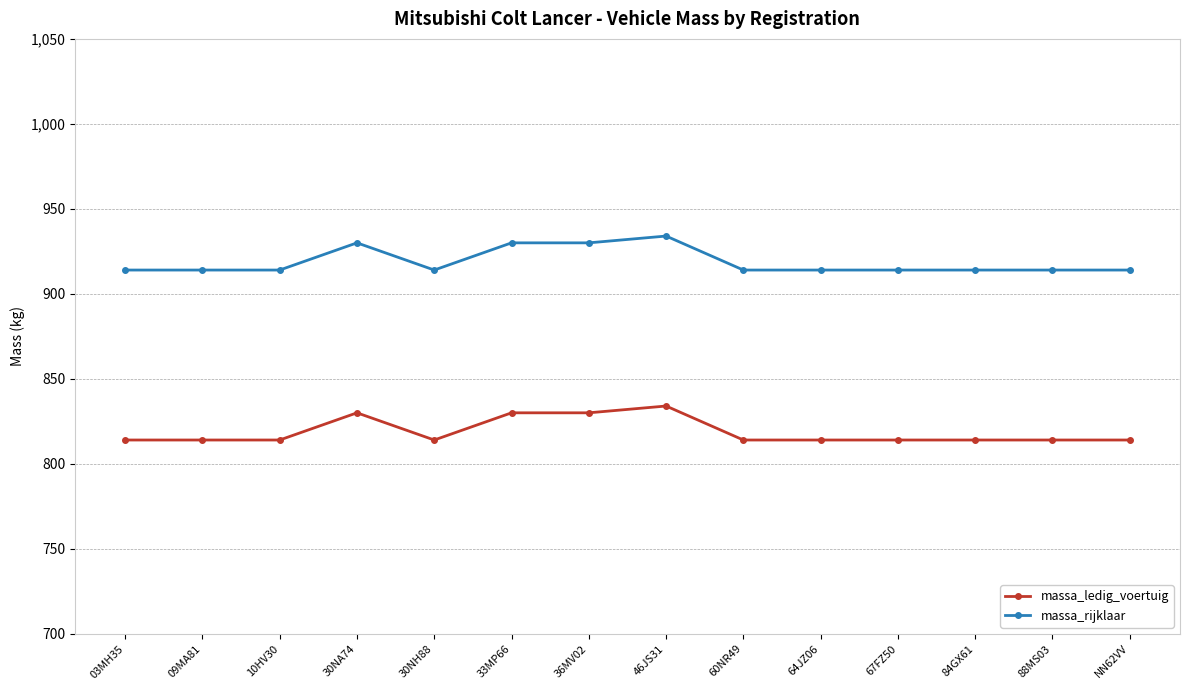

Count the number of data series in this chart.

2